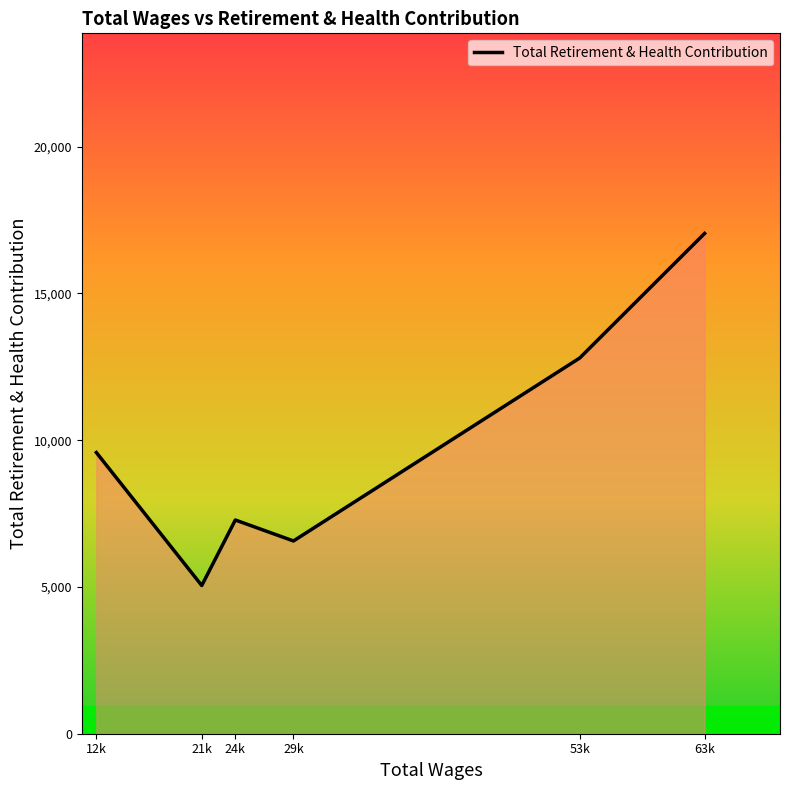

Reading left to right, list all the values displayed in this chart.

12k=9581	21k=5050	24k=7282	29k=6568	53k=12801	63k=17046